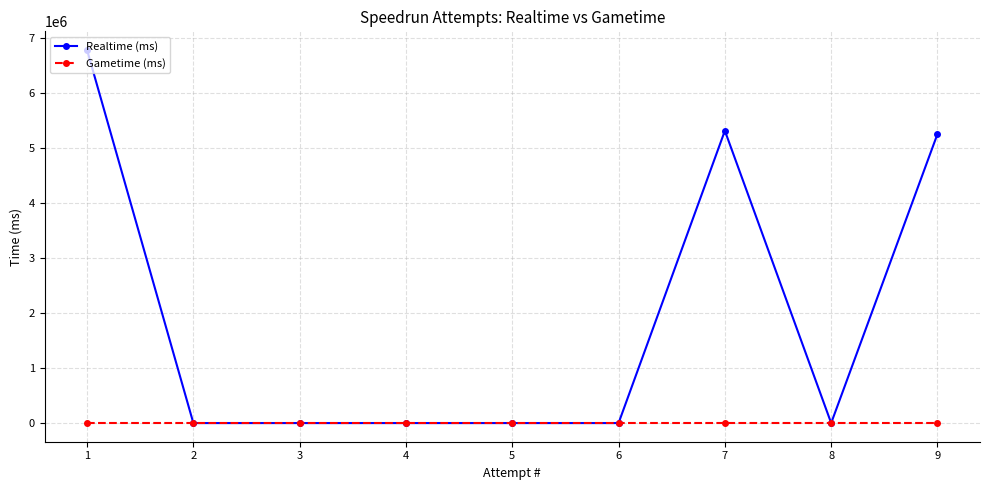

Is the value of Realtime (ms) at 9 greater than the value of Gametime (ms) at 6?

Yes